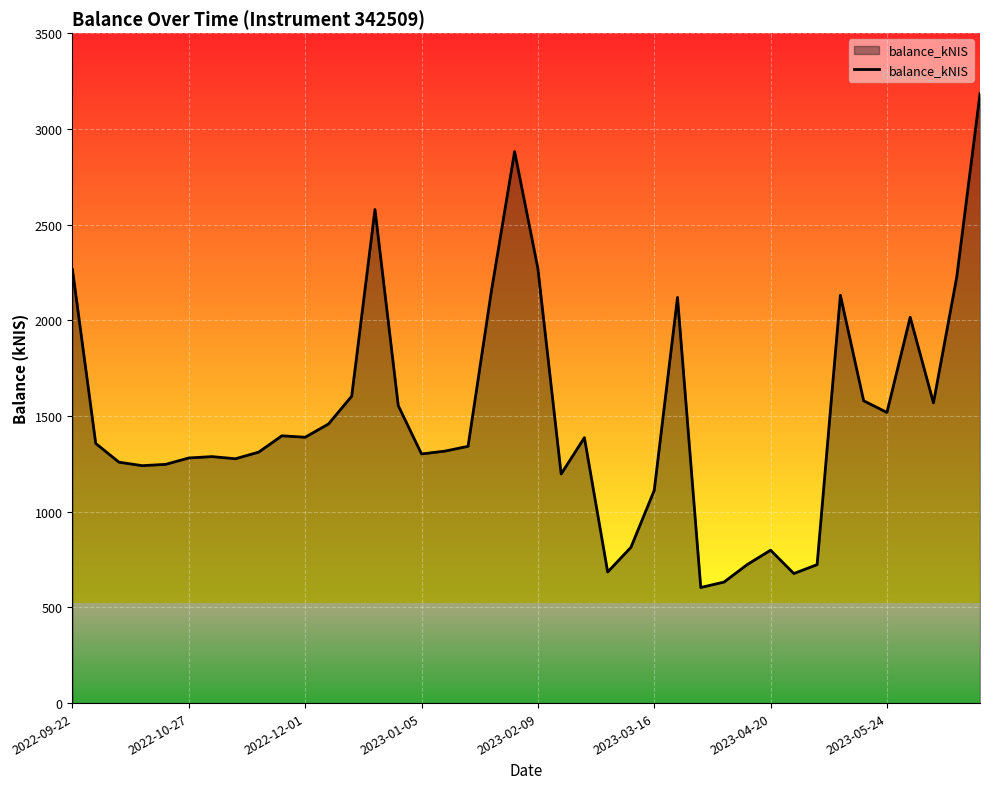

What is the minimum value shown in the chart?

603.9